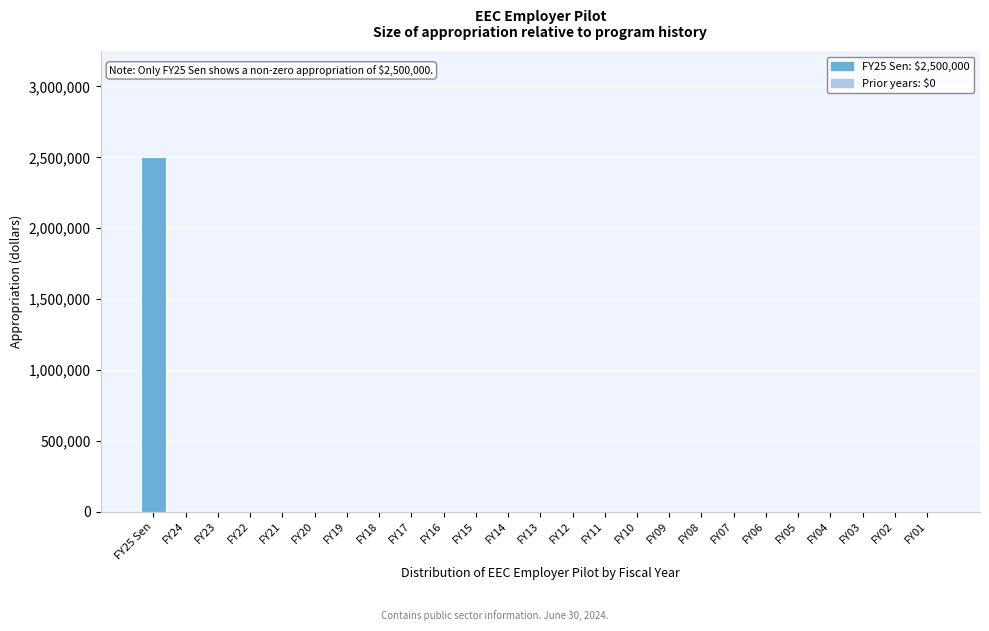

Reading left to right, extract all data points from this chart.

FY25 Sen=2500000	FY24=0	FY23=0	FY22=0	FY21=0	FY20=0	FY19=0	FY18=0	FY17=0	FY16=0	FY15=0	FY14=0	FY13=0	FY12=0	FY11=0	FY10=0	FY09=0	FY08=0	FY07=0	FY06=0	FY05=0	FY04=0	FY03=0	FY02=0	FY01=0